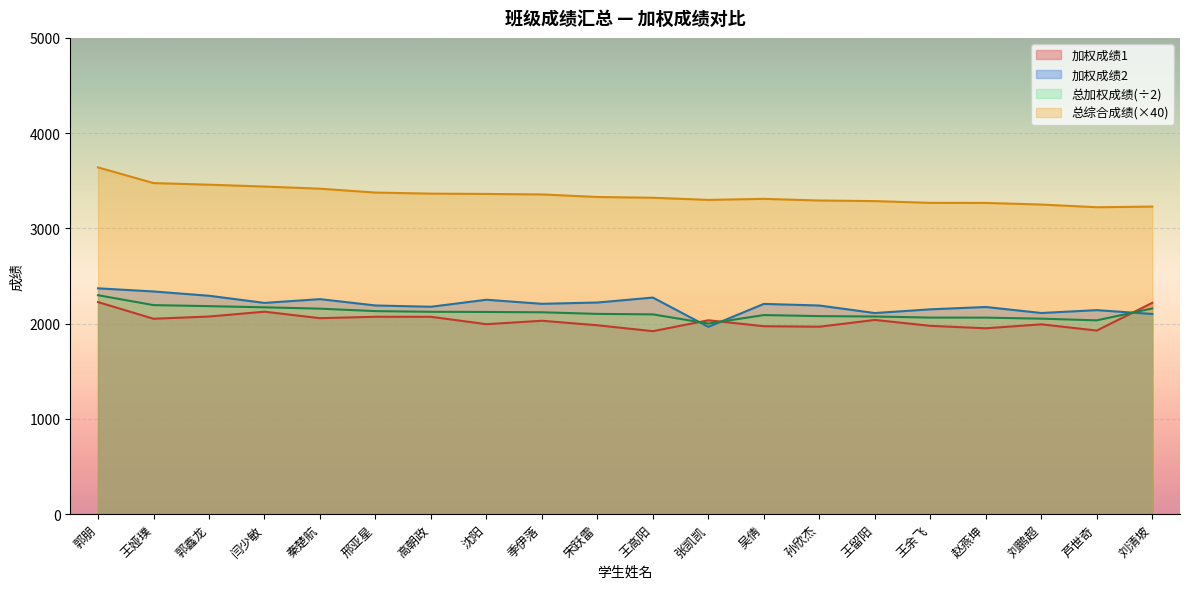

How many distinct data groups are displayed?

4